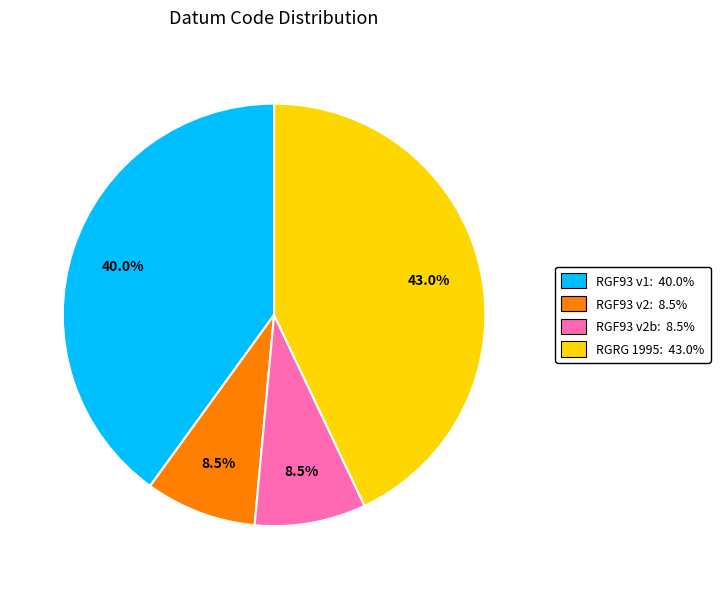

Does any single category account for the majority?

No